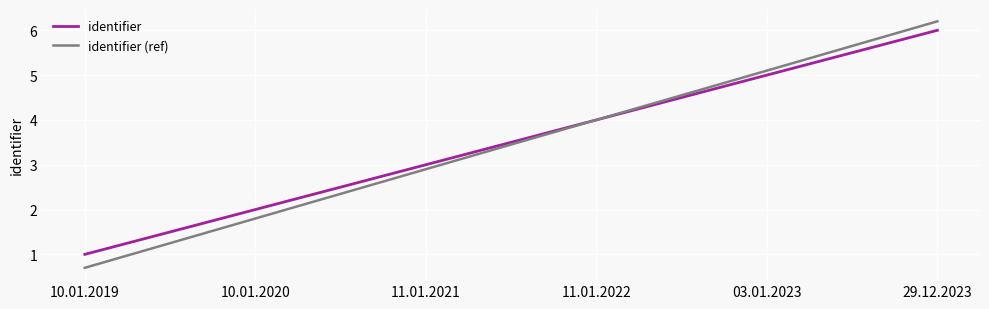

How many values in the identifier series are below 4?

3